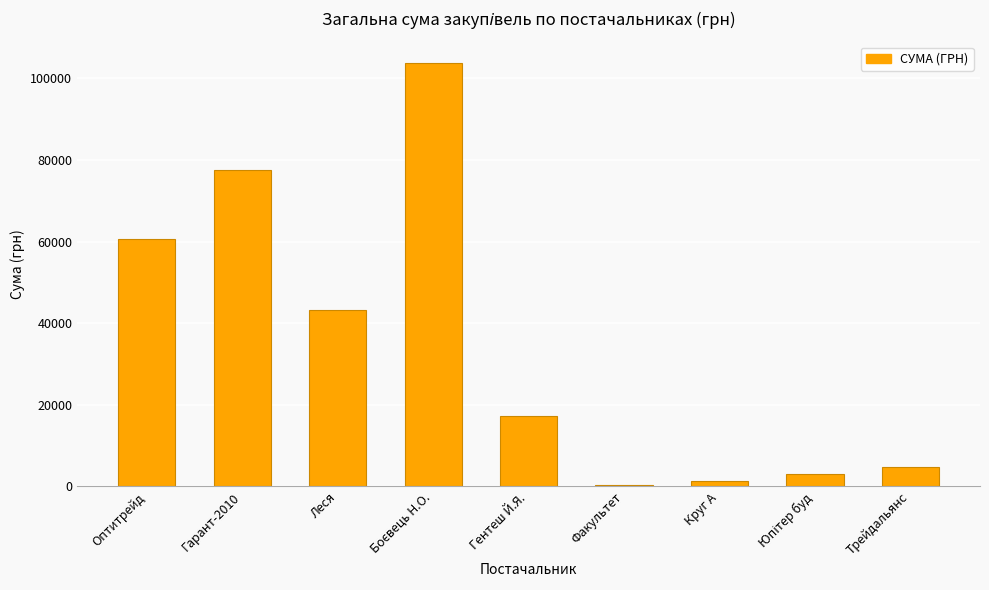

Does the chart contain stacked bars?

No